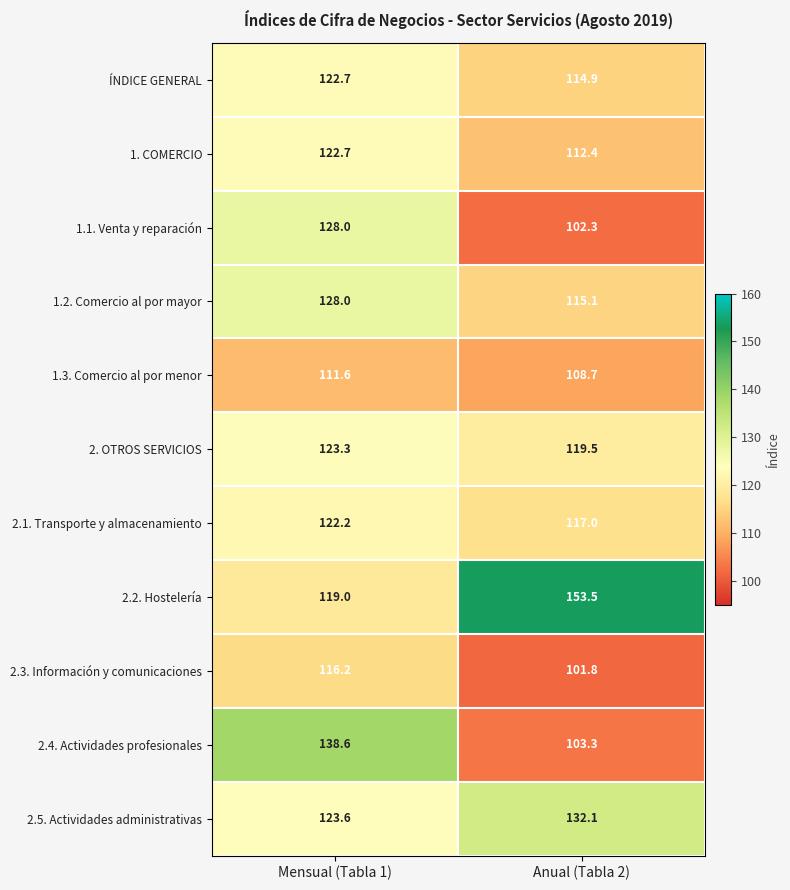

Which label corresponds to the largest value in the chart?

Anual (Tabla 2)